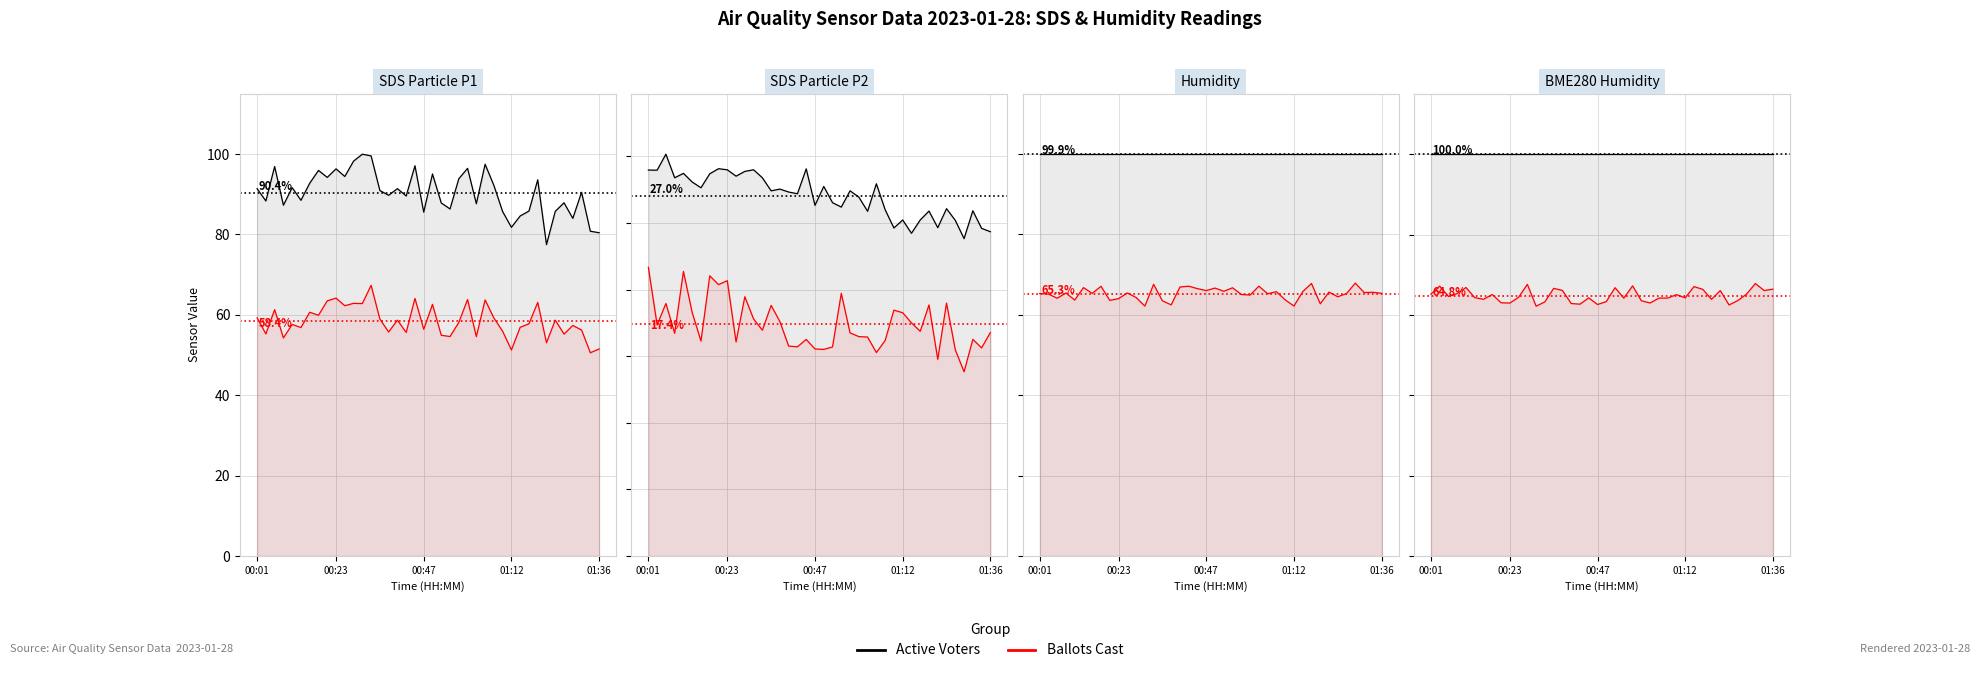

True or false: Active Voters and Ballots Cast intersect in this chart.

False